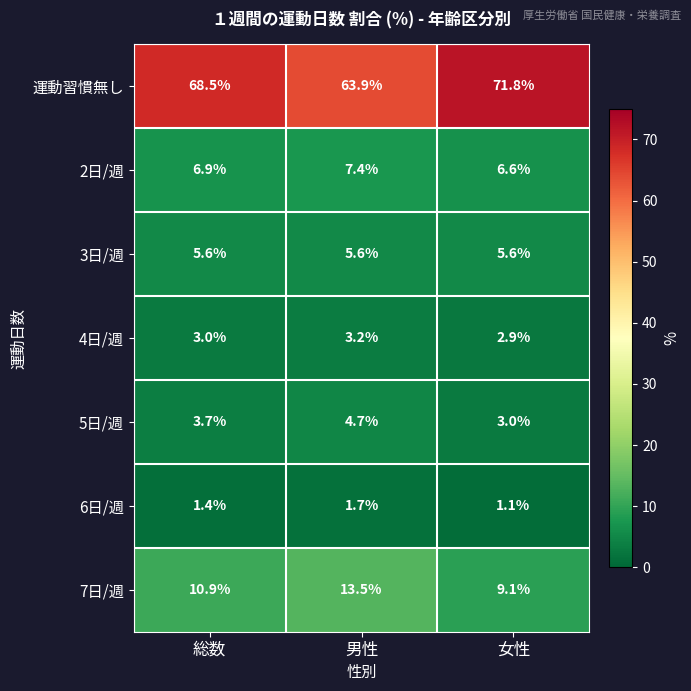

Reading left to right, extract all data points from this chart.

運動習慣無し: 総数=68.5	男性=63.9	女性=71.8
2日/週: 総数=6.9	男性=7.4	女性=6.6
3日/週: 総数=5.6	男性=5.6	女性=5.6
4日/週: 総数=3.0	男性=3.2	女性=2.9
5日/週: 総数=3.7	男性=4.7	女性=3.0
6日/週: 総数=1.4	男性=1.7	女性=1.1
7日/週: 総数=10.9	男性=13.5	女性=9.1